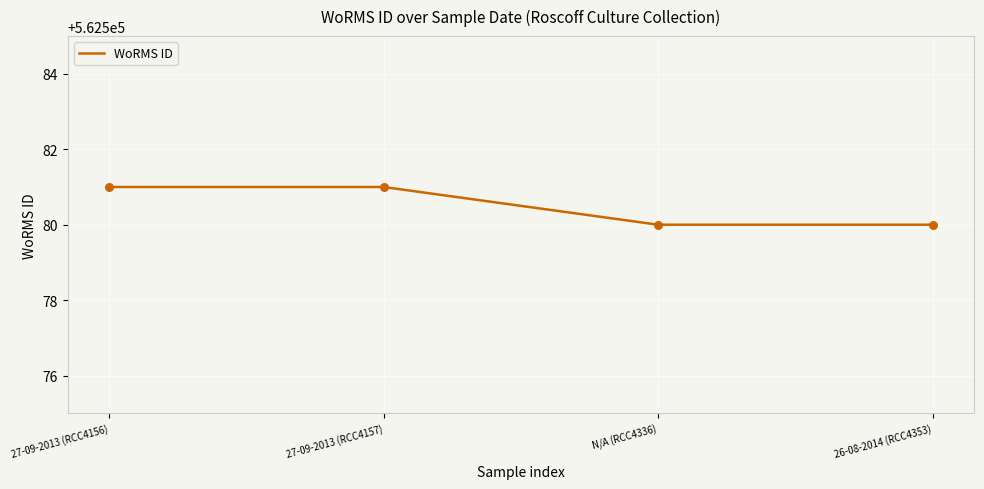

What is the change in value from 27-09-2013 (RCC4157) to 26-08-2014 (RCC4353)?

-1